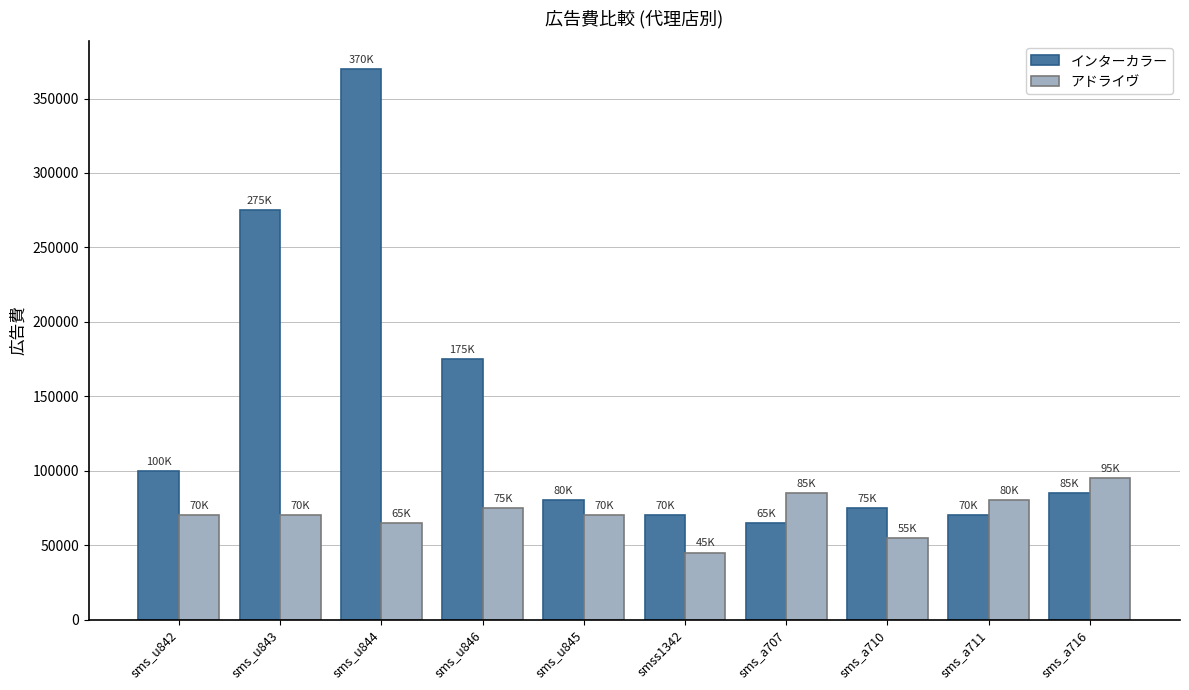

What is the label of the 4th bar from the right?

sms_a707